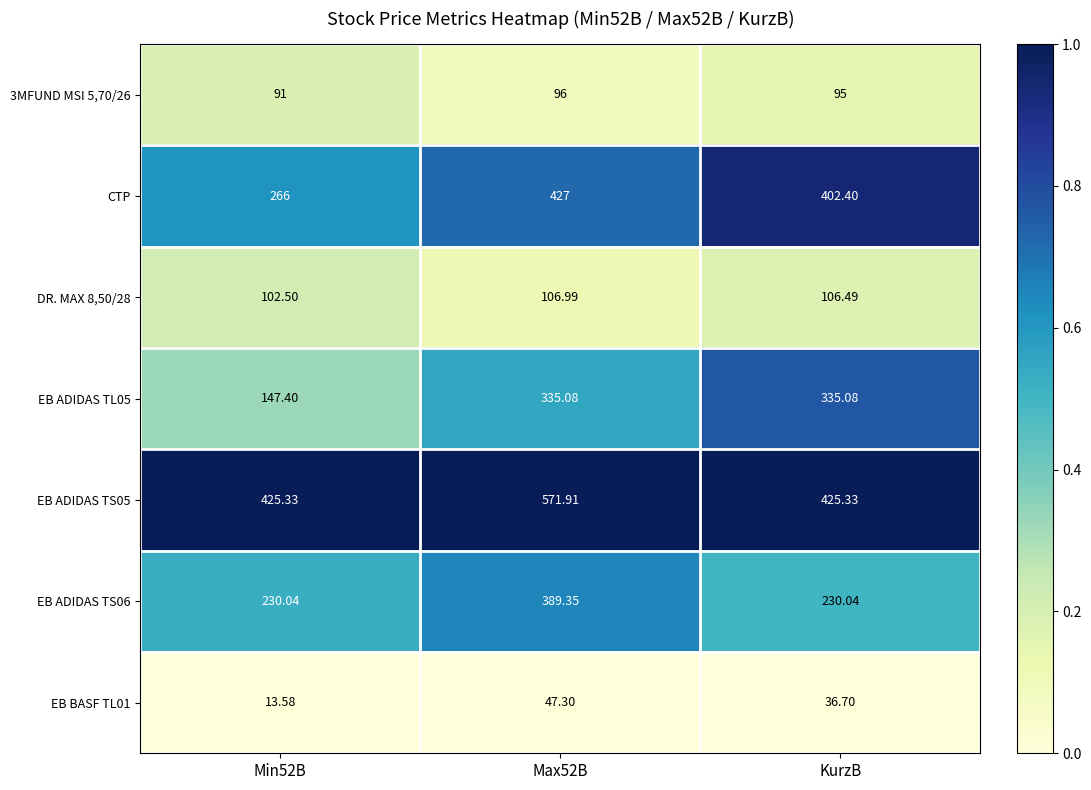

At which label is EB BASF TL01 closest to 30?

KurzB